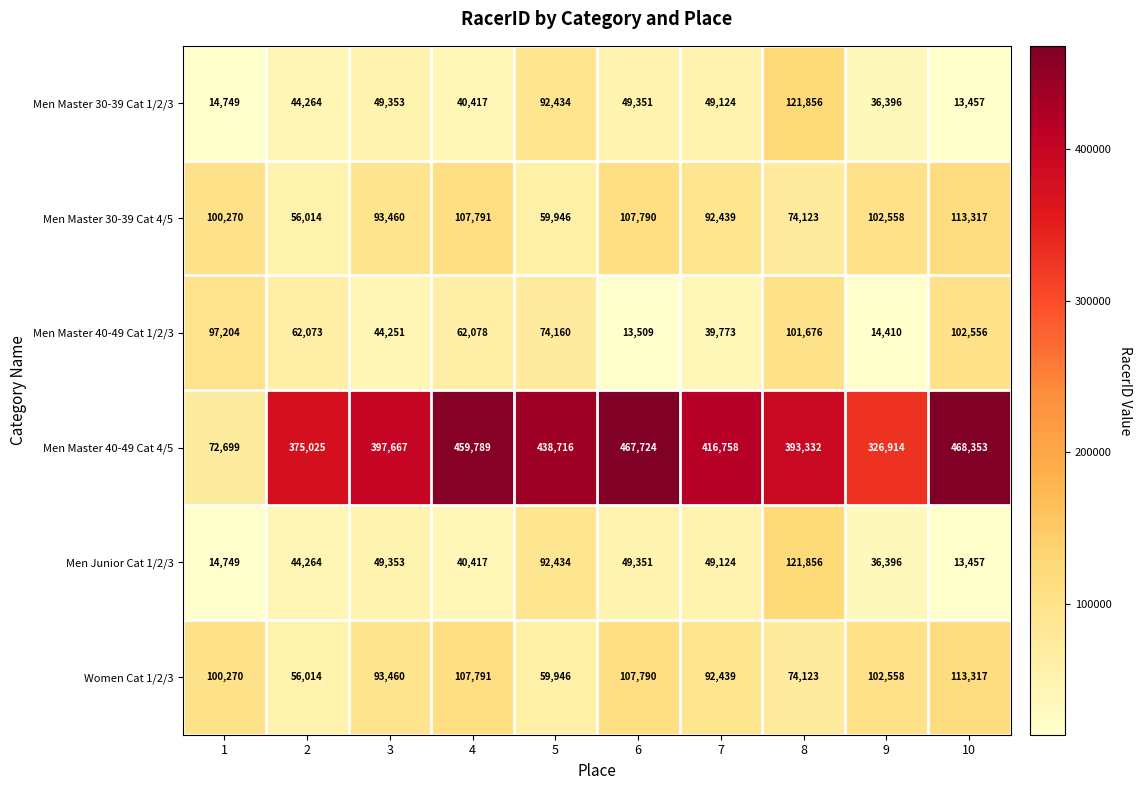

What is the smallest value displayed?

13457